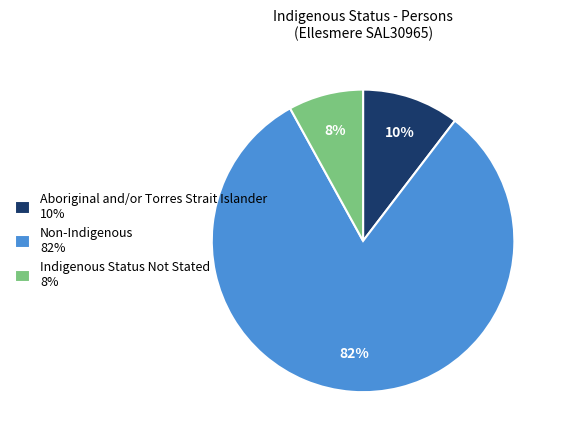

Approximately how many times larger is the value at Indigenous Status Not Stated 8% compared to Aboriginal and/or Torres Strait Islander 10%?

0.8